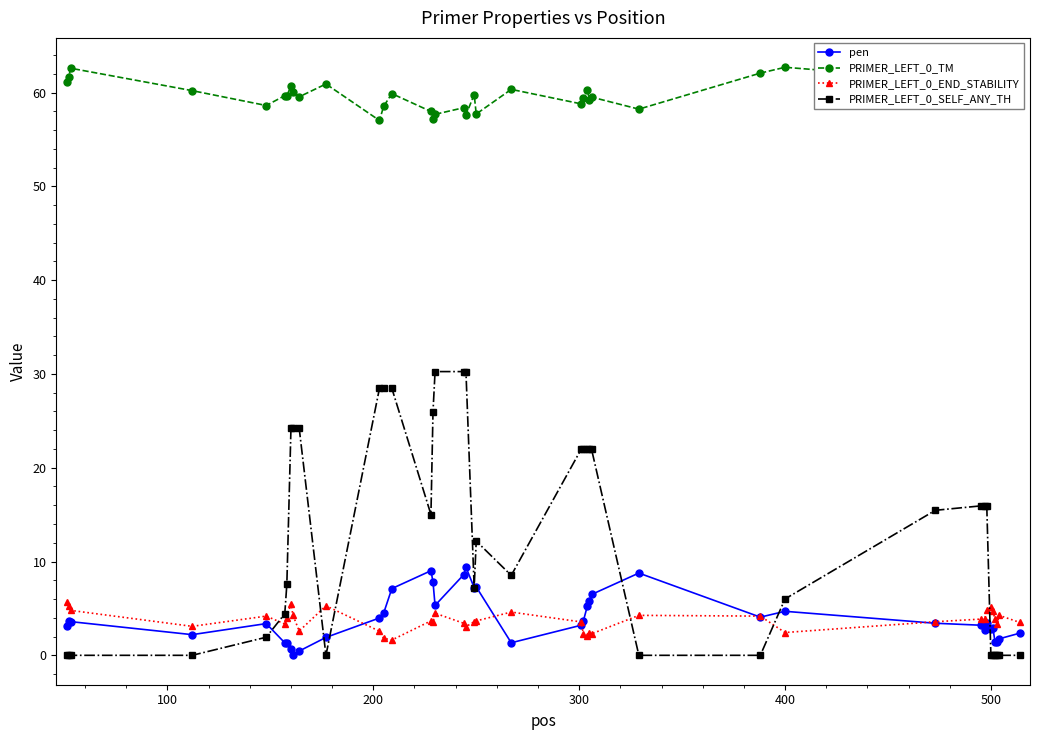

True or false: PRIMER_LEFT_0_TM and PRIMER_LEFT_0_SELF_ANY_TH intersect in this chart.

False